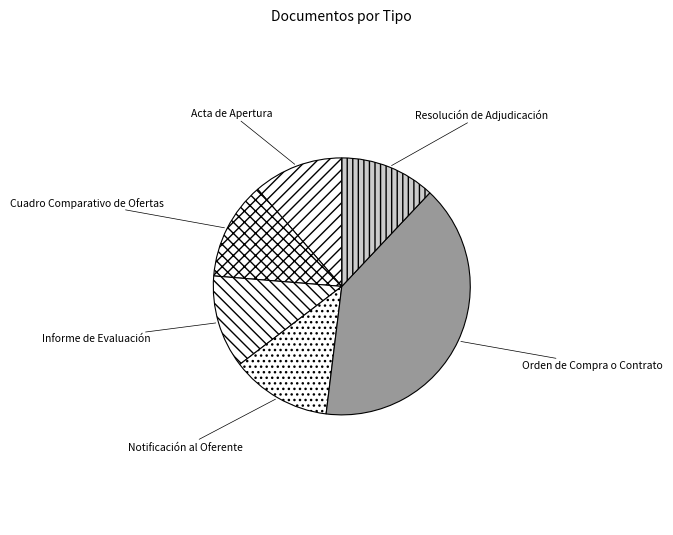

What is the largest slice in the pie chart?

Orden de Compra o Contrato